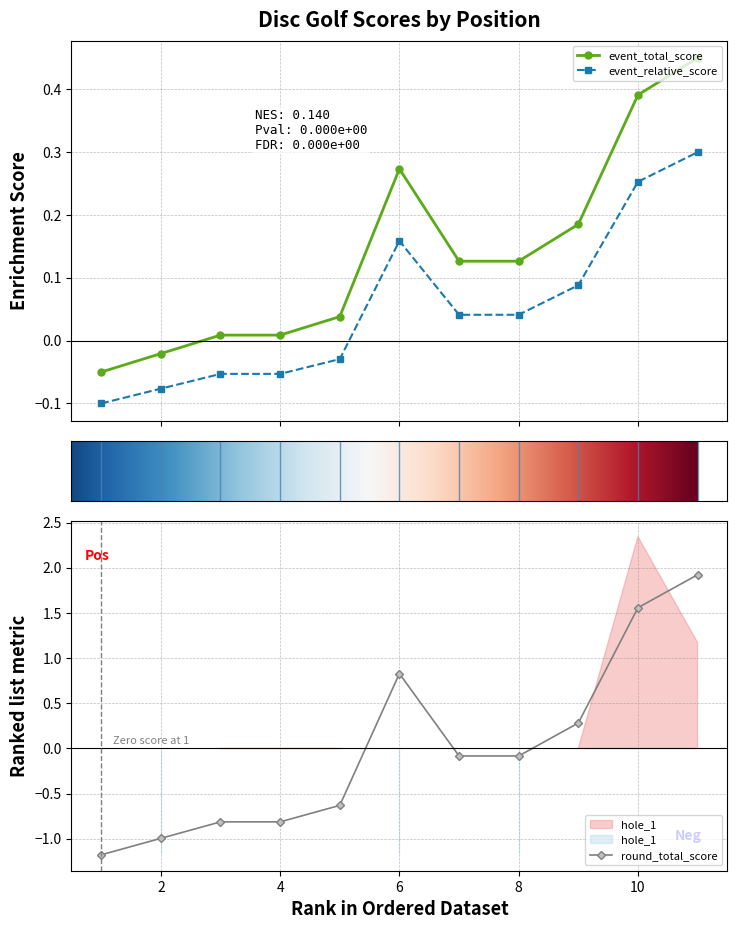

The value of event_relative_score at 11 is 0.8. True or false?

False